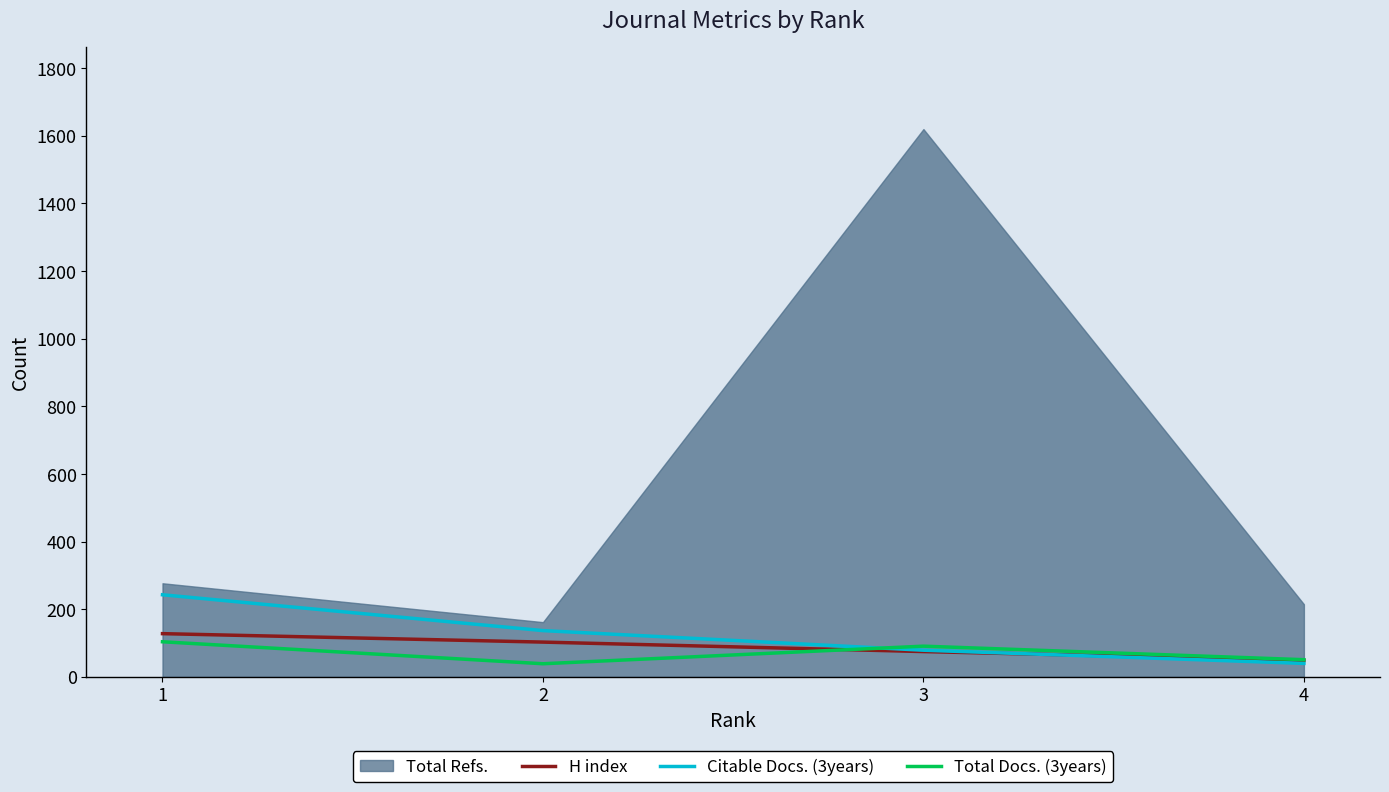

How many values in the Citable Docs. (3years) series exceed 137?

1